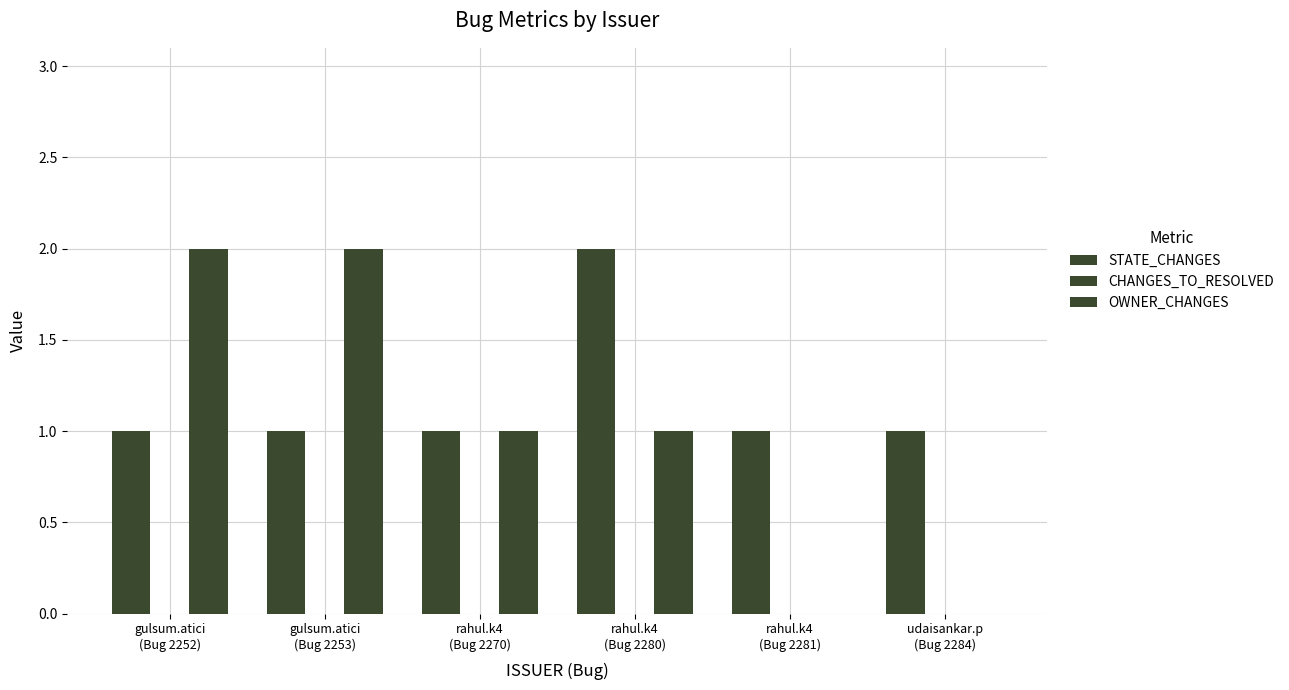

At rahul.k4
(Bug 2270), list the series in order from smallest to largest.

CHANGES_TO_RESOLVED, STATE_CHANGES, OWNER_CHANGES